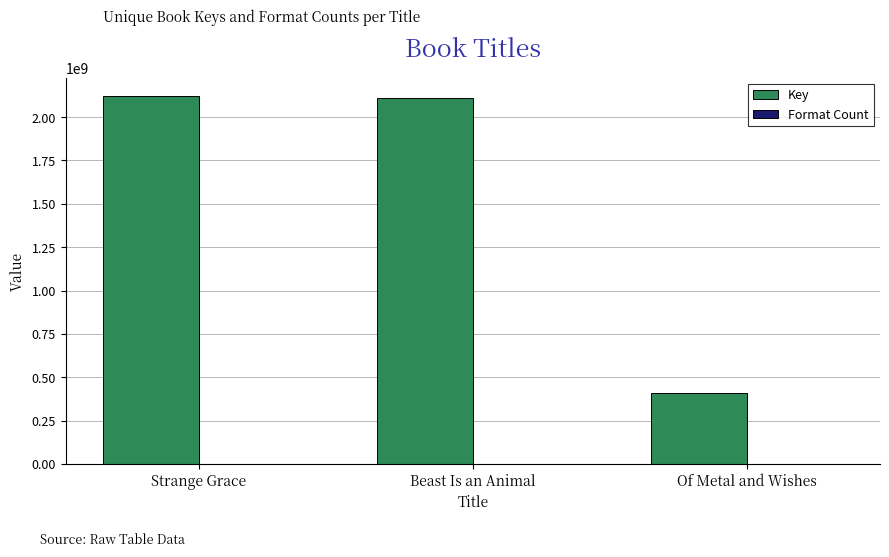

The Key series shows 2110986893 at Beast Is an Animal. True or false?

True